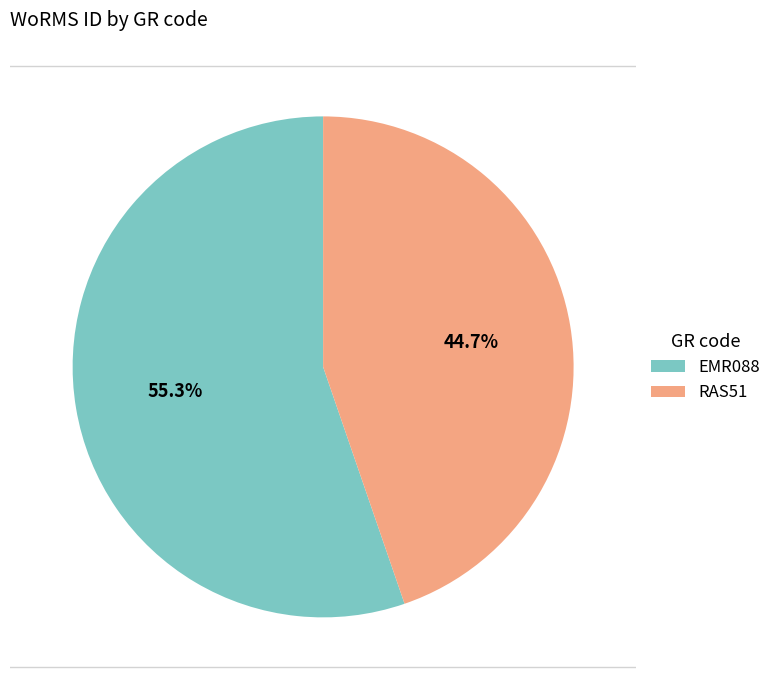

Is there any slice that represents more than half of the pie?

Yes